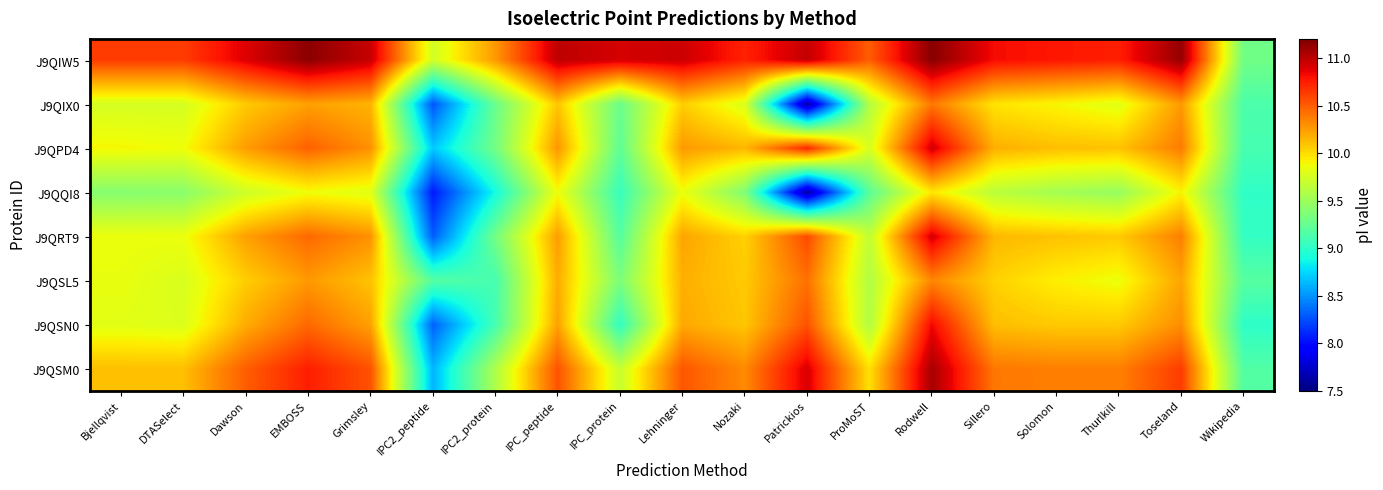

What is the total value across all series at Wikipedia?

72.9